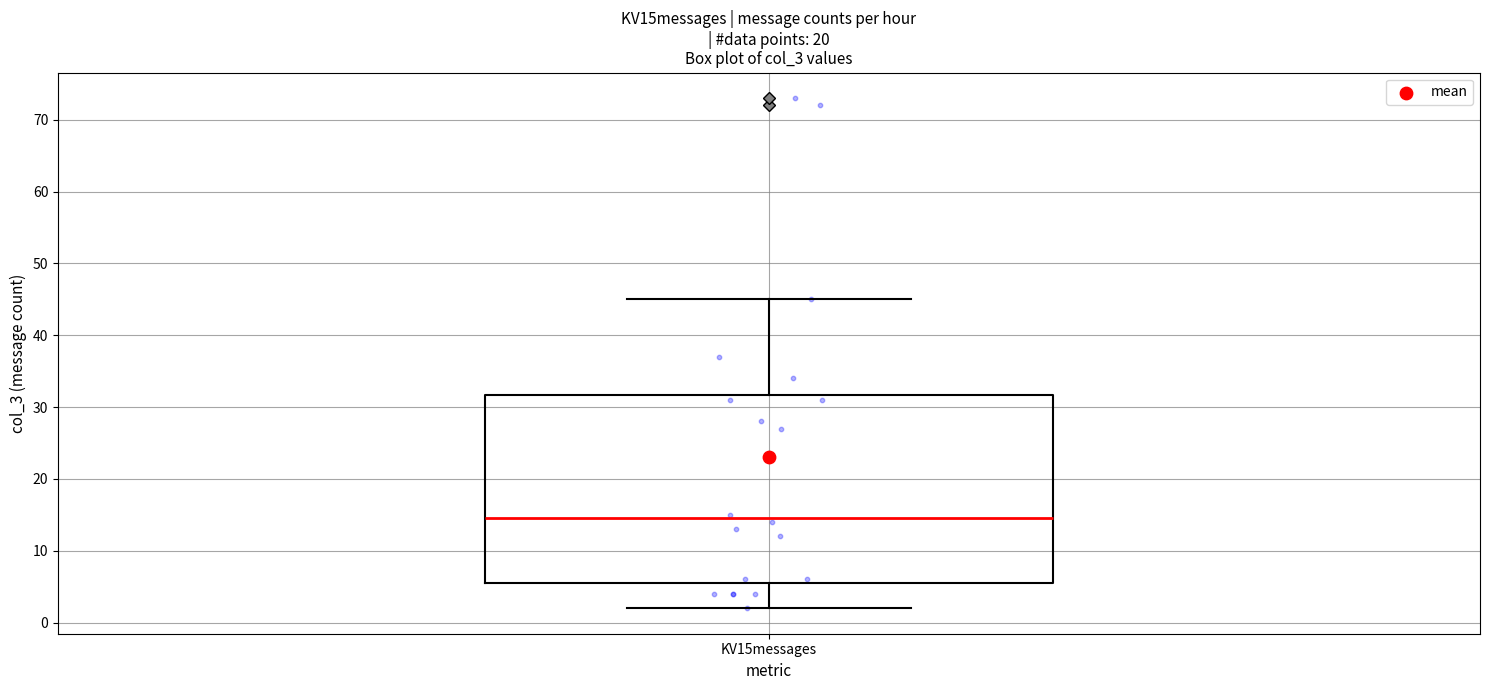

Read this box plot against the y-axis: the position of the median line, the range covered by the box, and the ends of both whiskers. The values are not printed on the chart, so give them approximately, as read against the axis.

median 15, box 6 to 32, whiskers 2 to 45